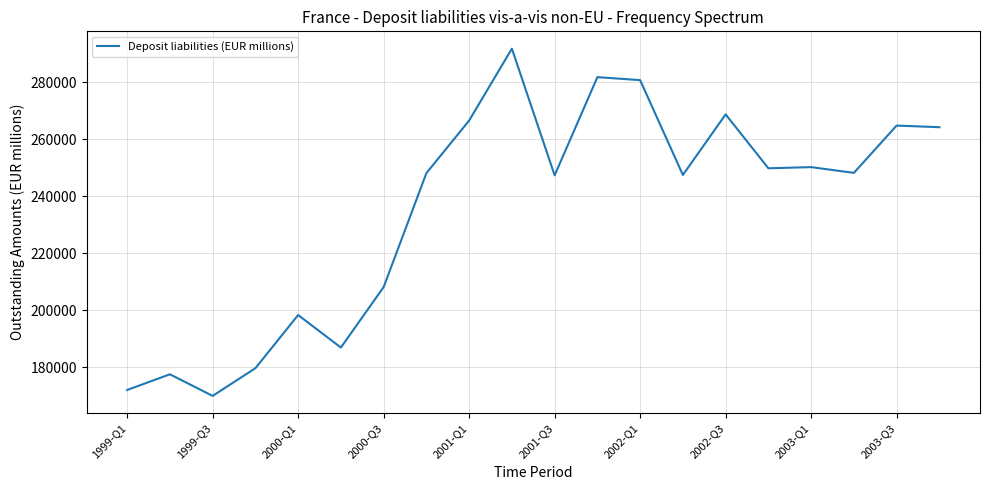

What is the greatest value displayed?

291831